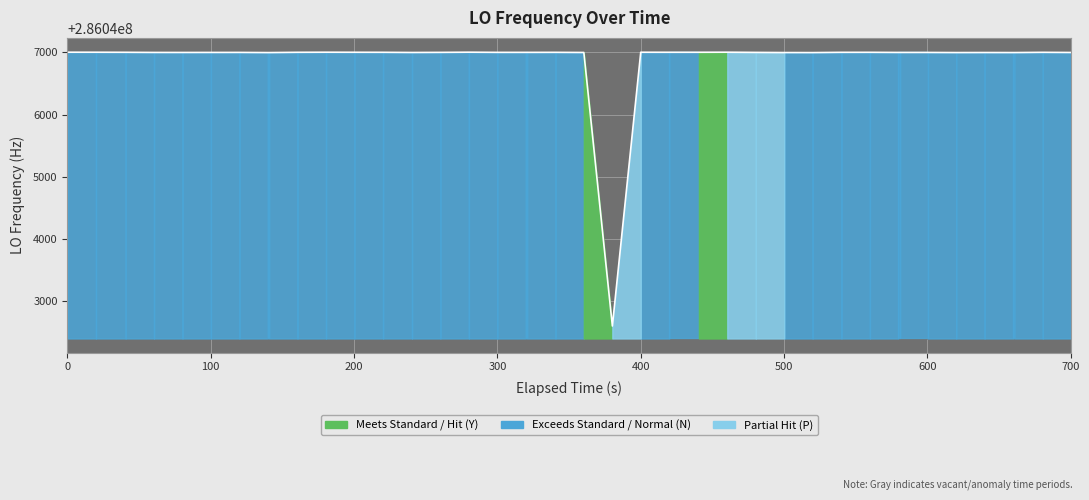

What is the sum of all values?

11441875587.6